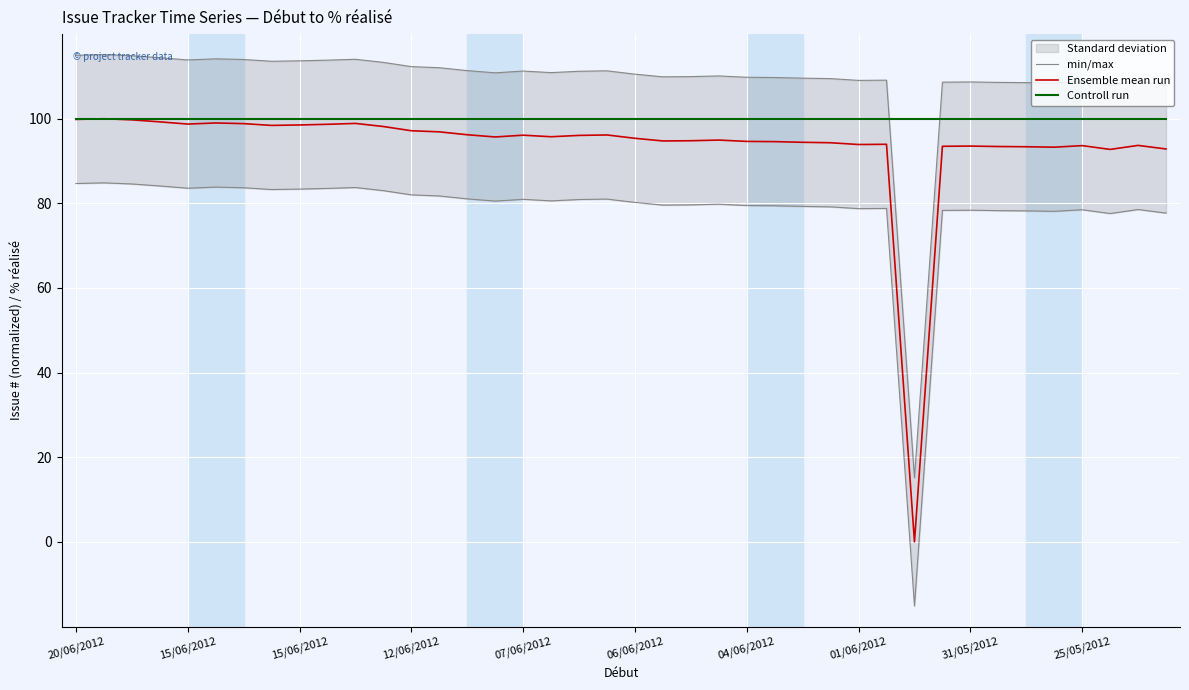

How many data points in Ensemble mean run are above 95?

21